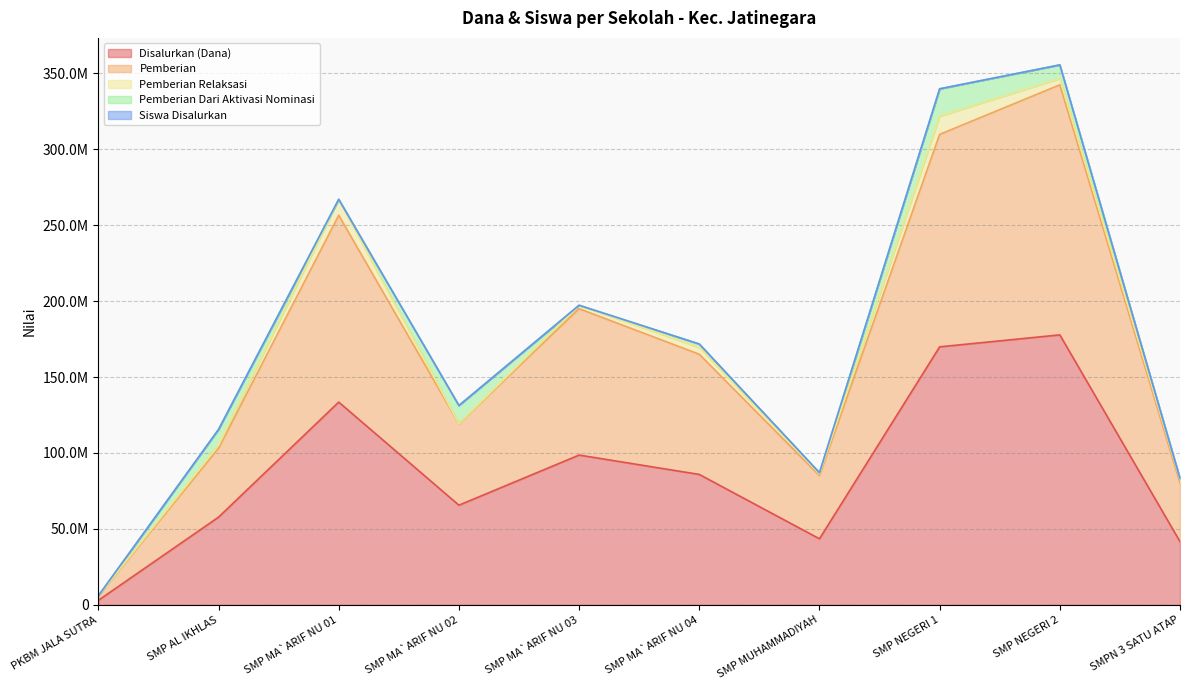

In Disalurkan (Dana), how many points are higher than both neighbors (excluding endpoints)?

3